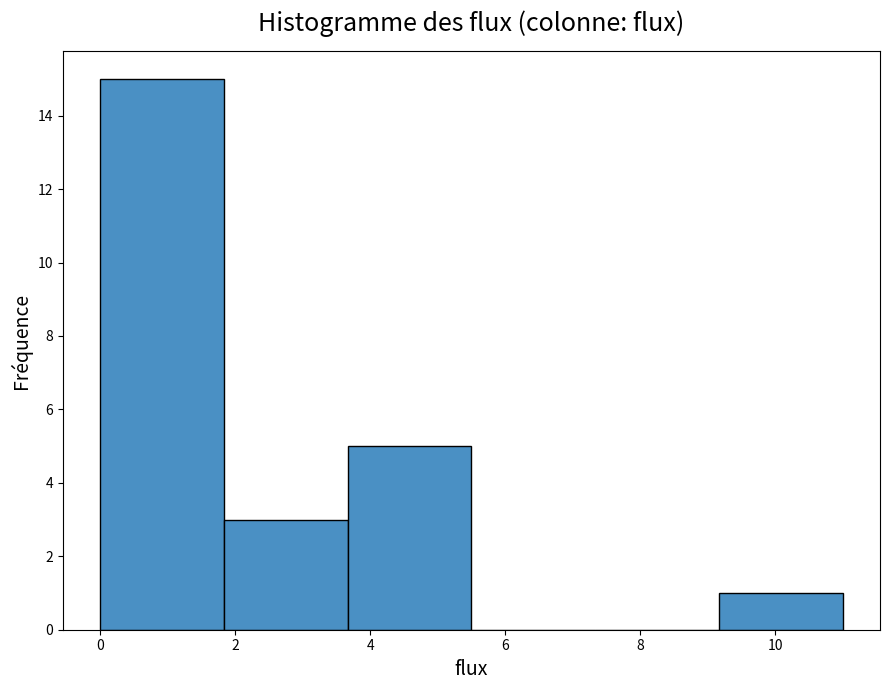

Which range on the x-axis has the tallest bar?

0.0 to 1.8